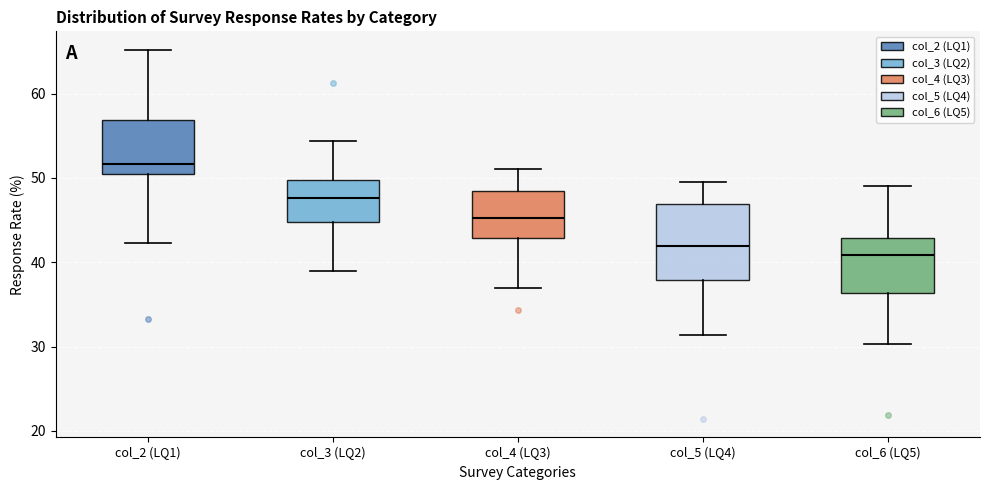

Comparing the boxes themselves (not the whiskers), which one is the tallest?

col_5 (LQ4)